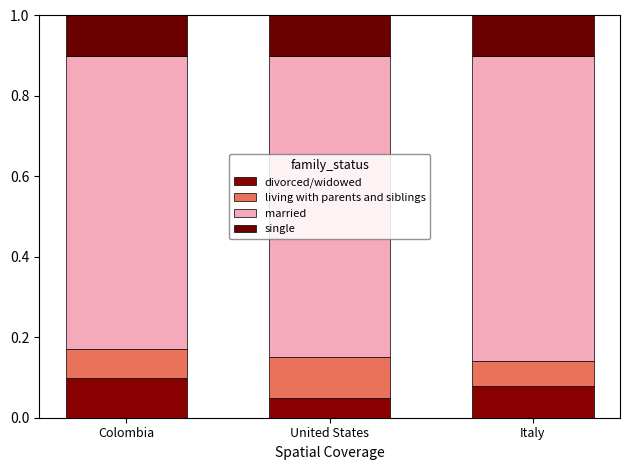

What position from the right is Italy?

1